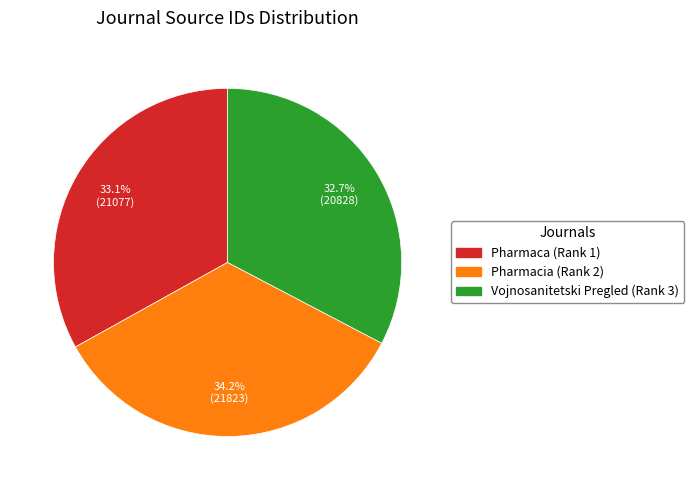

Is Vojnosanitetski Pregled (Rank 3) the majority of the pie?

No